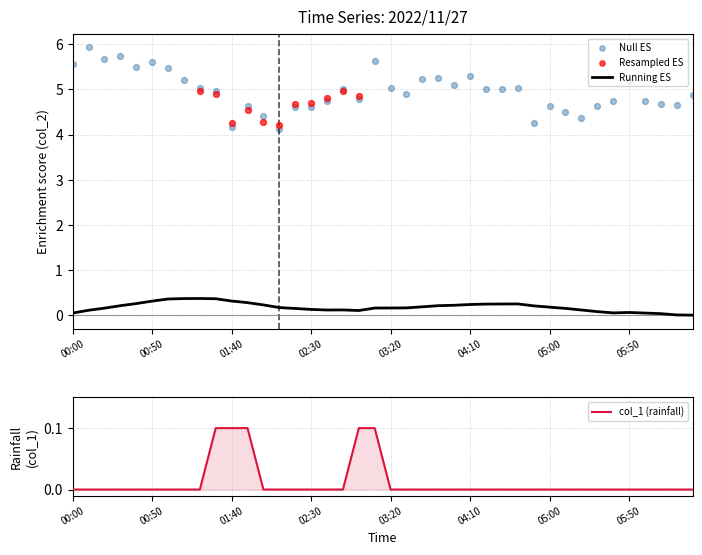

Which series contains the lowest Y value?

col_1